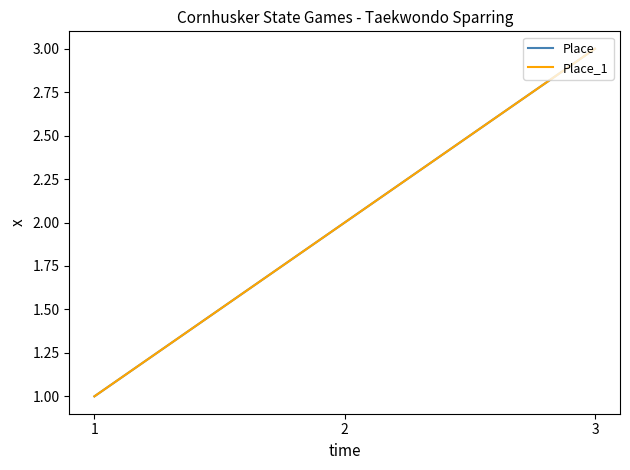

At which label is Place closest to 2?

2